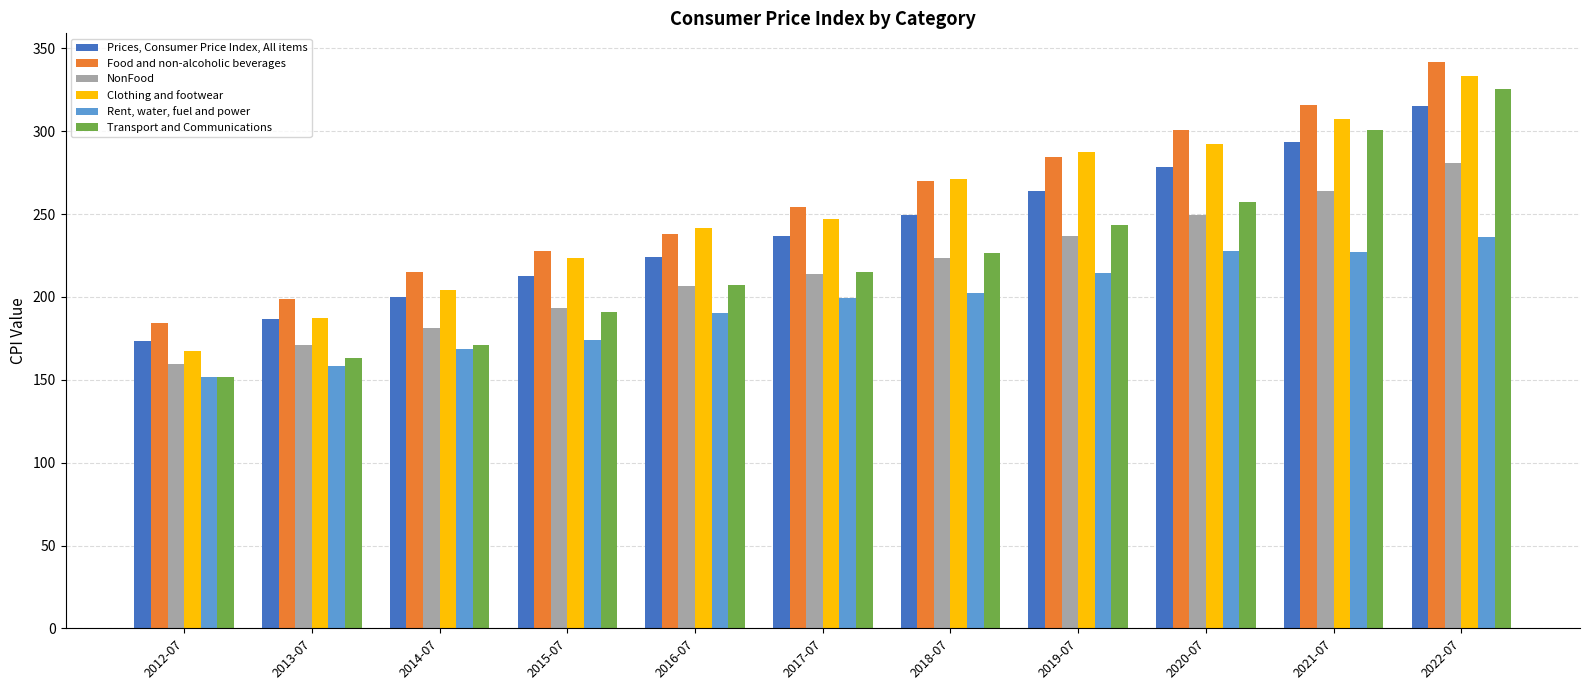

What is the difference between the second highest and minimum values in the Clothing and footwear series?

139.7